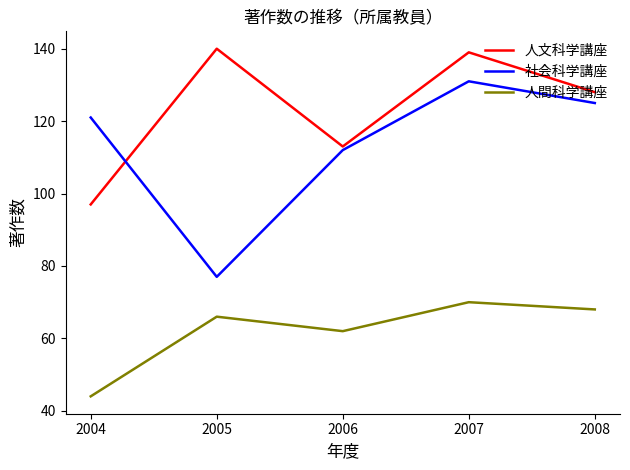

In 社会科学講座, how many points are lower than both neighbors (excluding endpoints)?

1